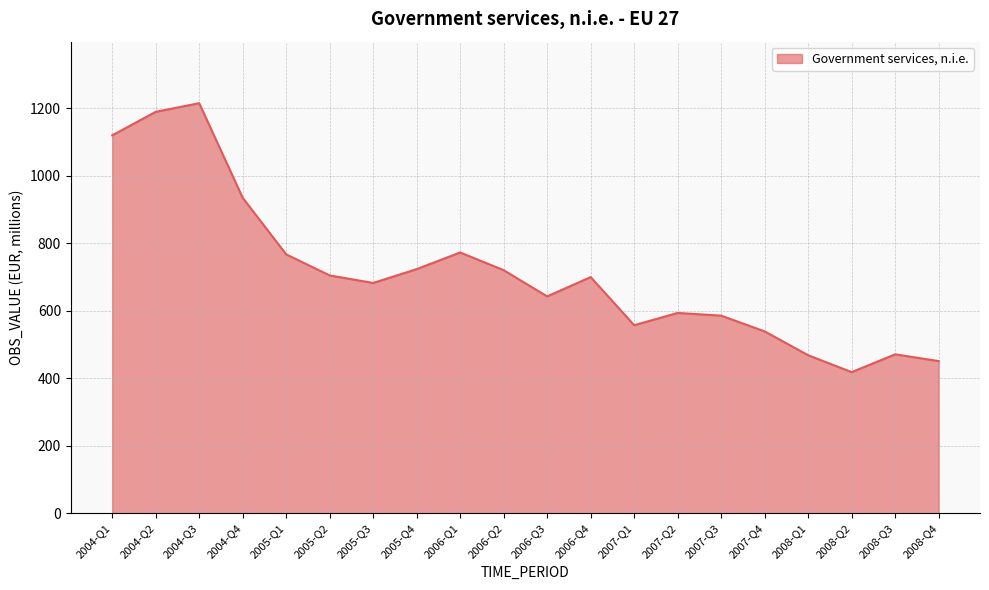

What is the minimum value shown in the chart?

418.3